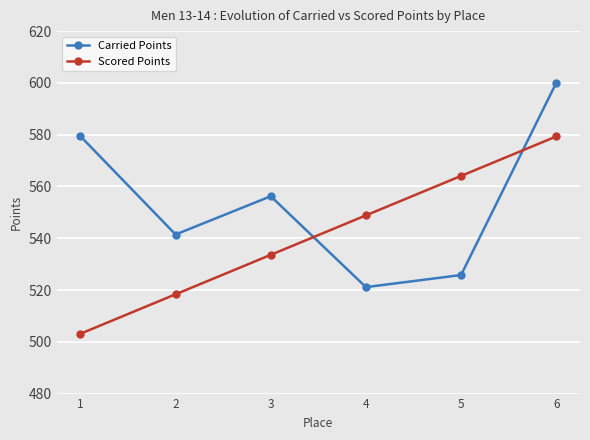

At how many categories does at least one series exceed 538?

6